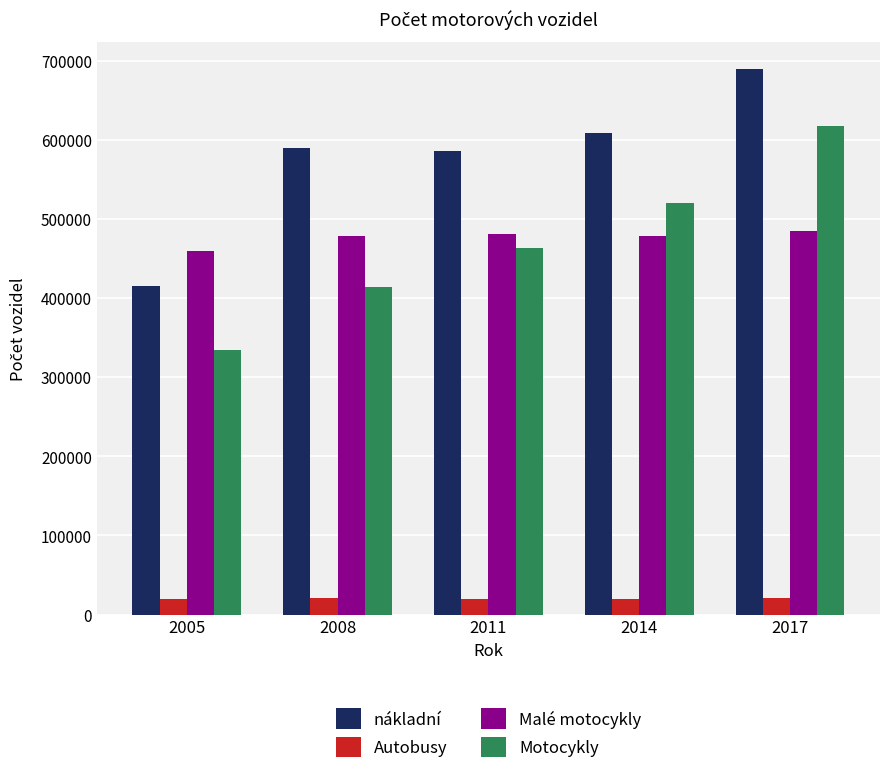

Is the value of Malé motocykly at 2014 greater than the value of nákladní at 2017?

No